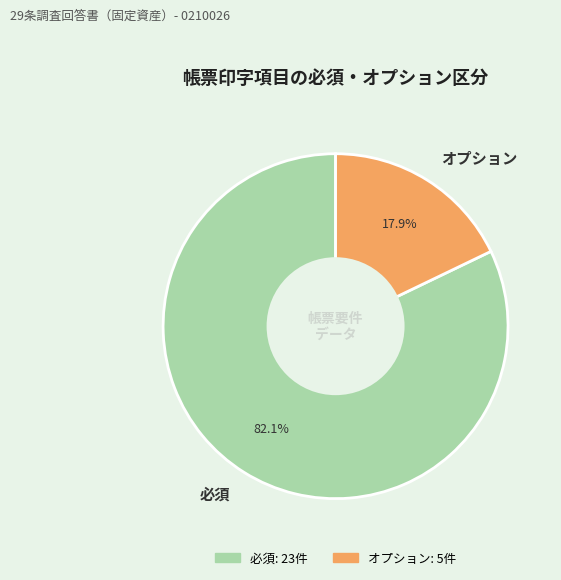

Which has a higher value, 必須 or オプション?

必須